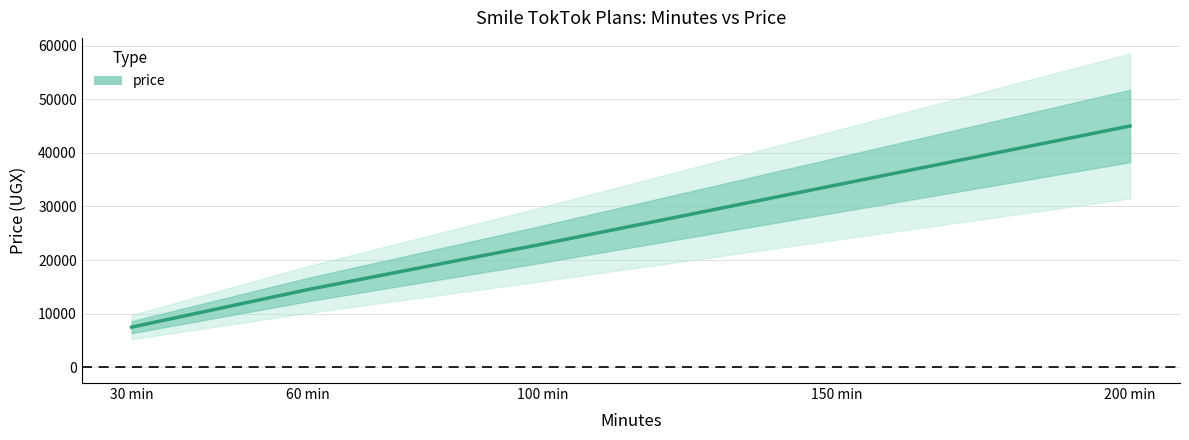

Is this an area chart (filled region under the line)?

No